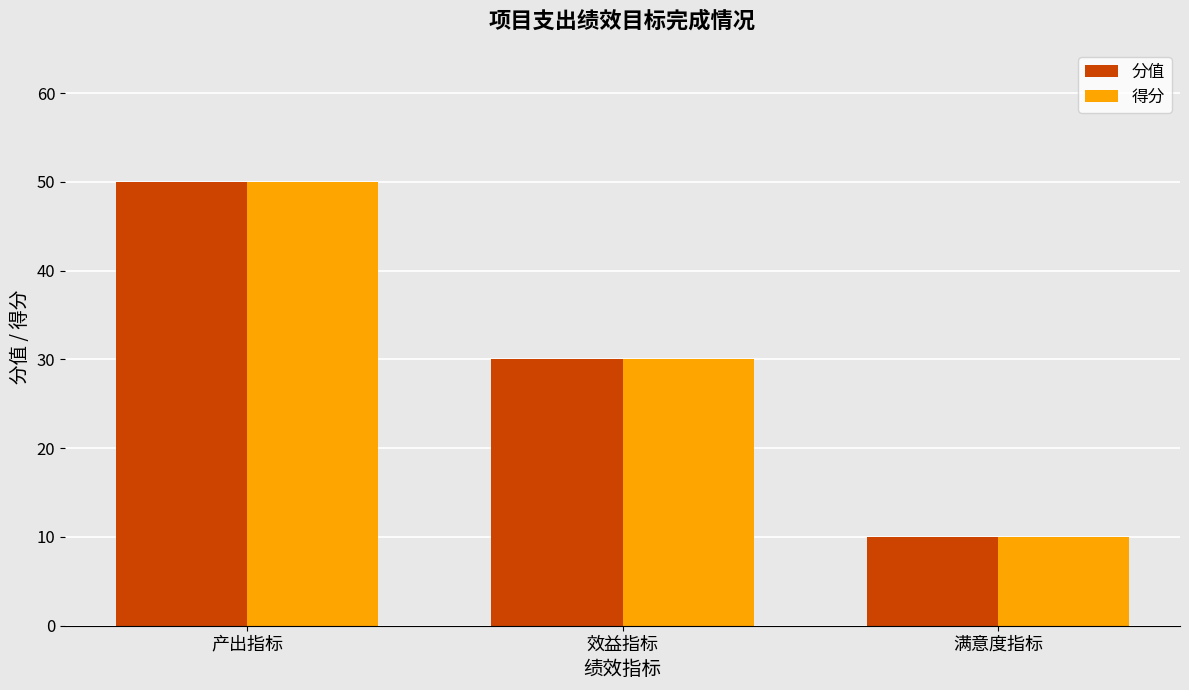

What position from the right is 产出指标?

3